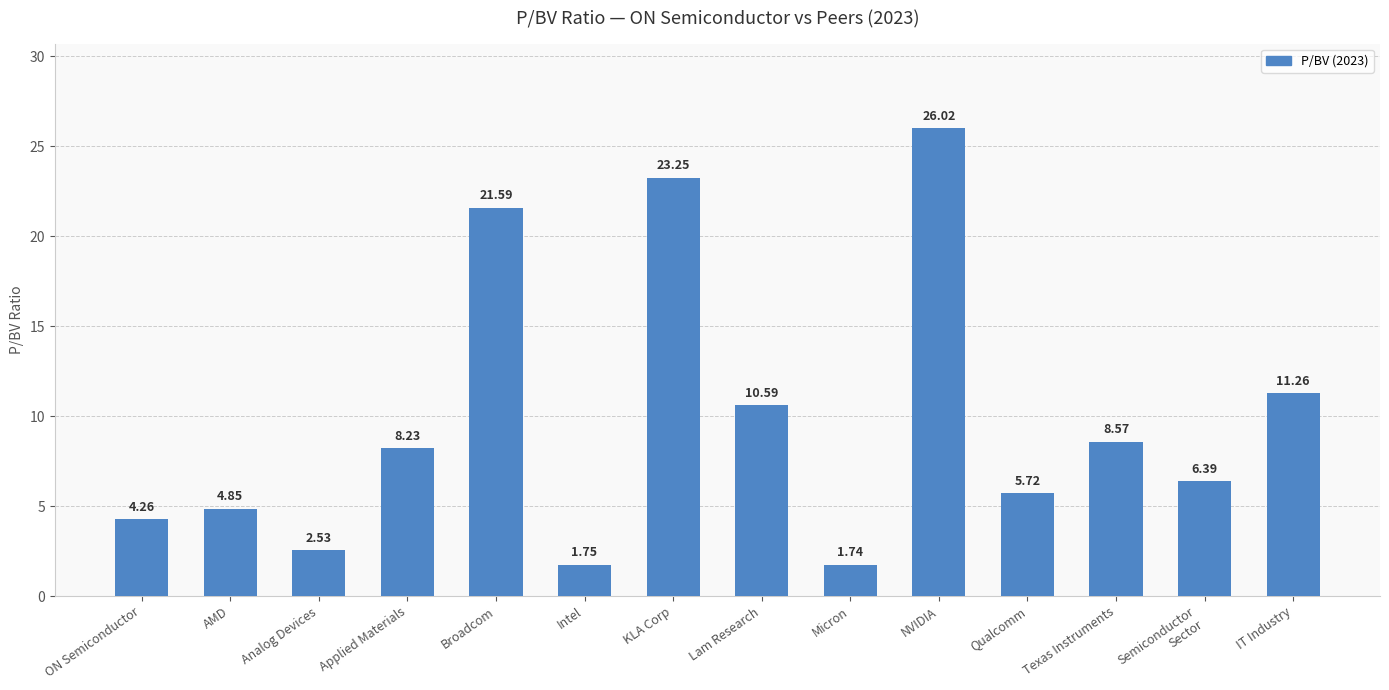

List the labels in order of value, largest first.

NVIDIA, KLA Corp, Broadcom, IT Industry, Lam Research, Texas Instruments, Applied Materials, Semiconductor
Sector, Qualcomm, AMD, ON Semiconductor, Analog Devices, Intel, Micron